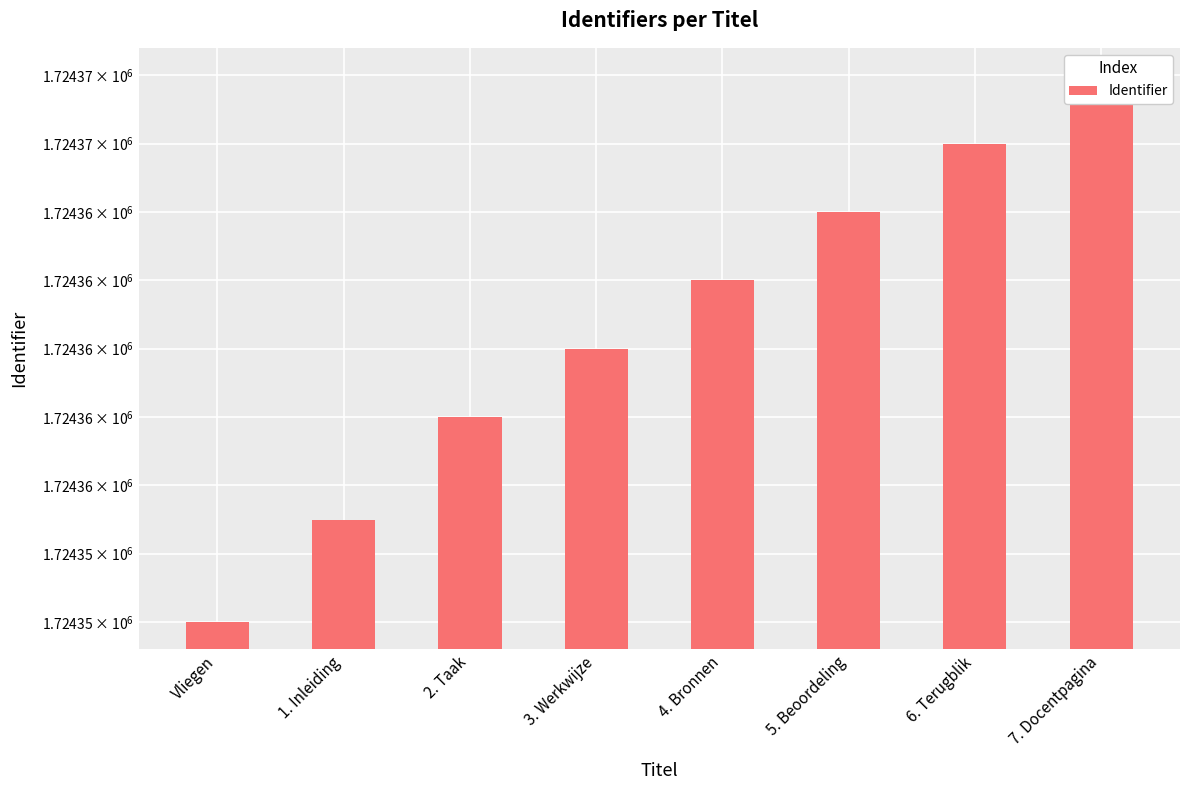

Which has a higher value, 7. Docentpagina or 6. Terugblik?

7. Docentpagina